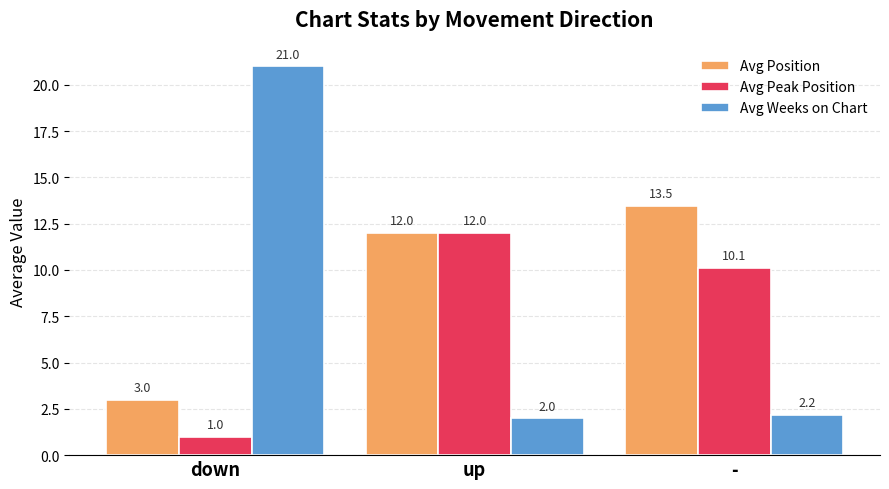

What is the difference between the maximum and minimum values in the Avg Weeks on Chart series?

19.0